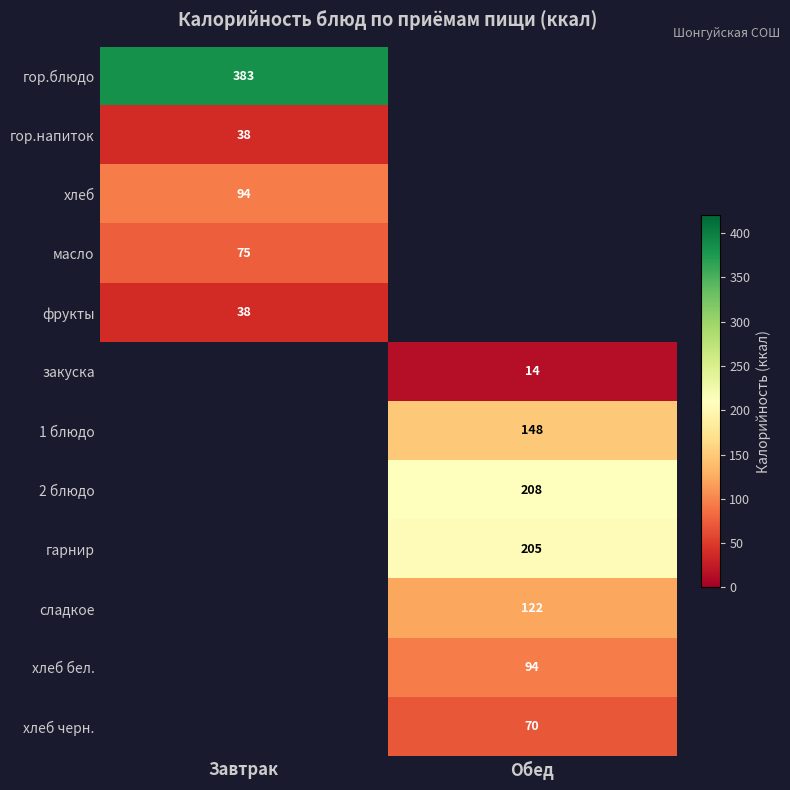

At which category does the chart reach its peak across all series?

Завтрак